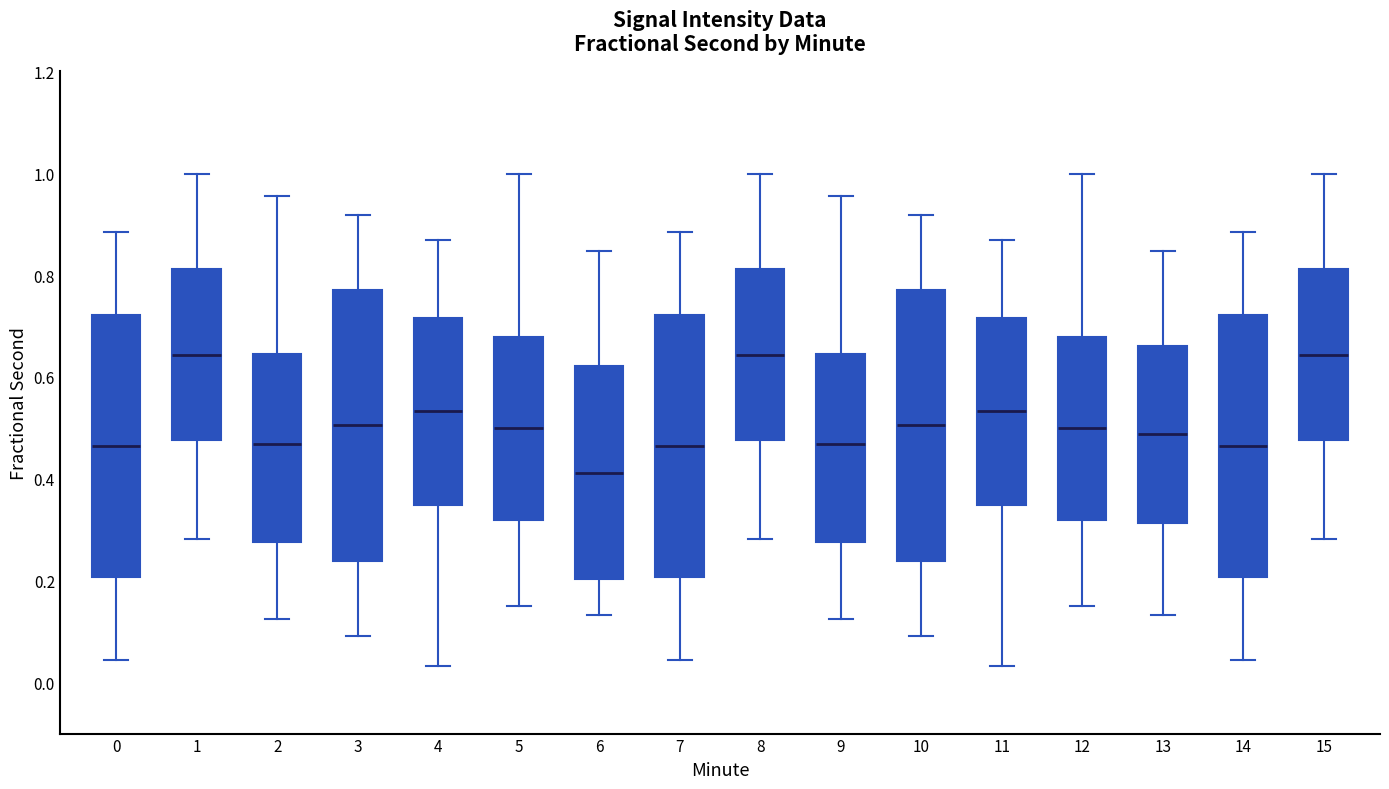

Where does the lower whisker of the box at x = 2 end on the y-axis? The values are not printed on the chart, so give them approximately, as read against the axis.

0.12